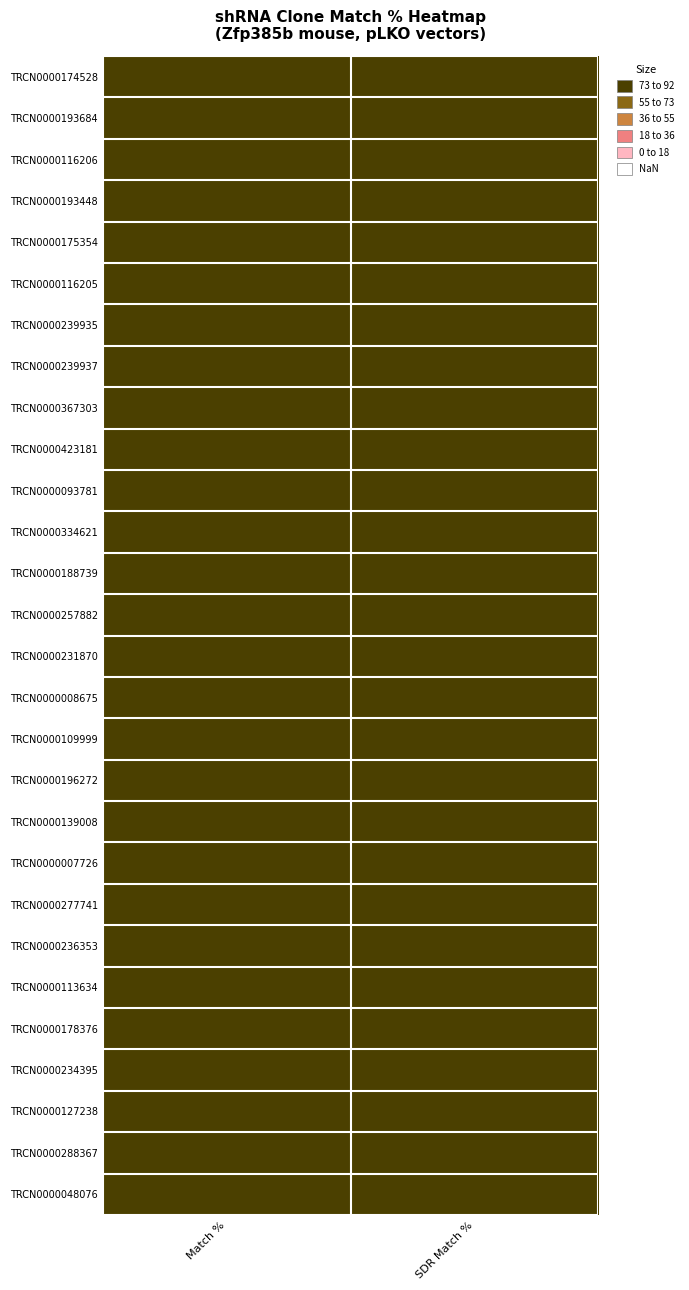

At which category is the sum across all series the highest?

SDR Match %